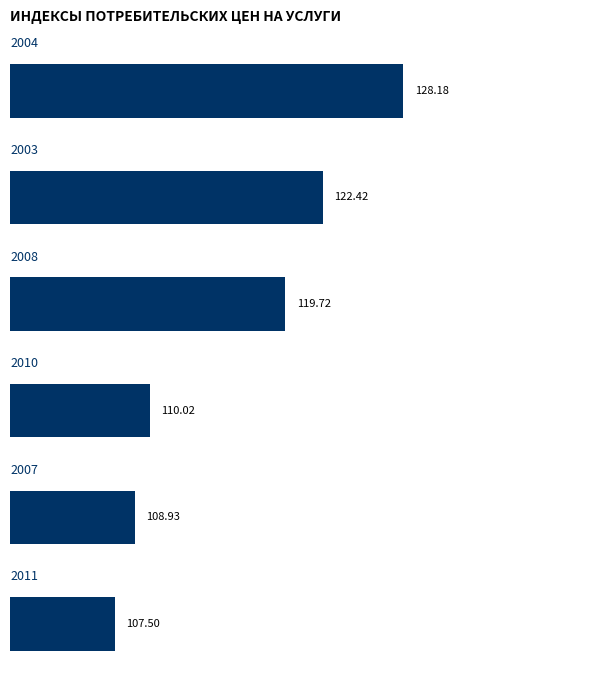

How many bars are there in total?

6